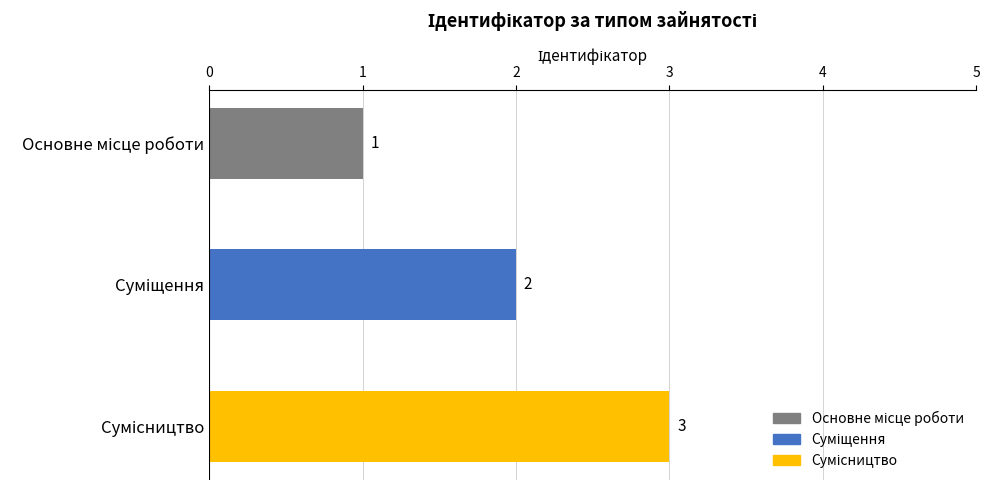

Rank the categories by value from lowest to highest.

Основне місце роботи, Суміщення, Сумісництво